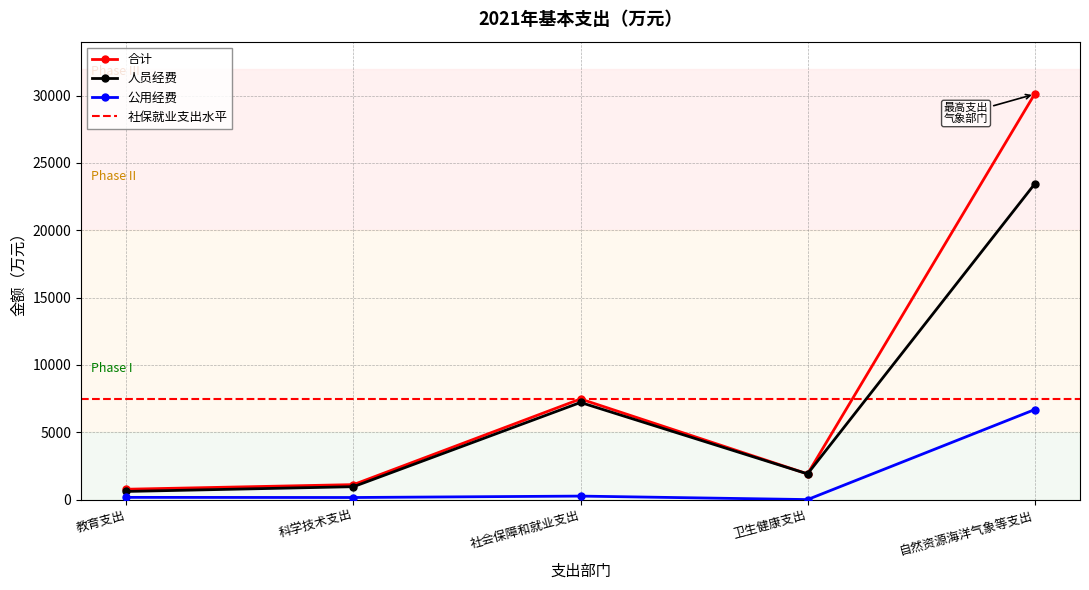

Count the number of data series in this chart.

3